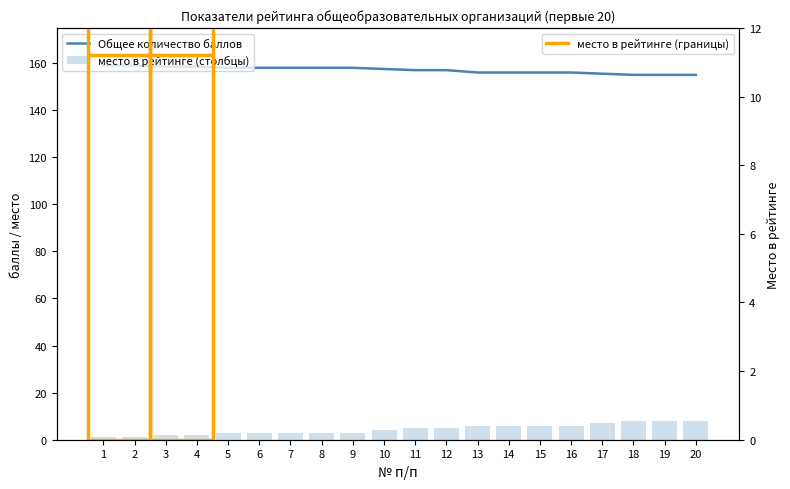

Reading left to right, what are all the values shown in this chart?

Общее количество баллов: 1=159.0	2=159.0	3=158.5	4=158.5	5=158.0	6=158.0	7=158.0	8=158.0	9=158.0	10=157.5	11=157.0	12=157.0	13=156.0	14=156.0	15=156.0	16=156.0	17=155.5	18=155.0	19=155.0	20=155.0
место в рейтинге (столбцы): 1=1.0	2=1.0	3=2.0	4=2.0	5=3.0	6=3.0	7=3.0	8=3.0	9=3.0	10=4.0	11=5.0	12=5.0	13=6.0	14=6.0	15=6.0	16=6.0	17=7.0	18=8.0	19=8.0	20=8.0